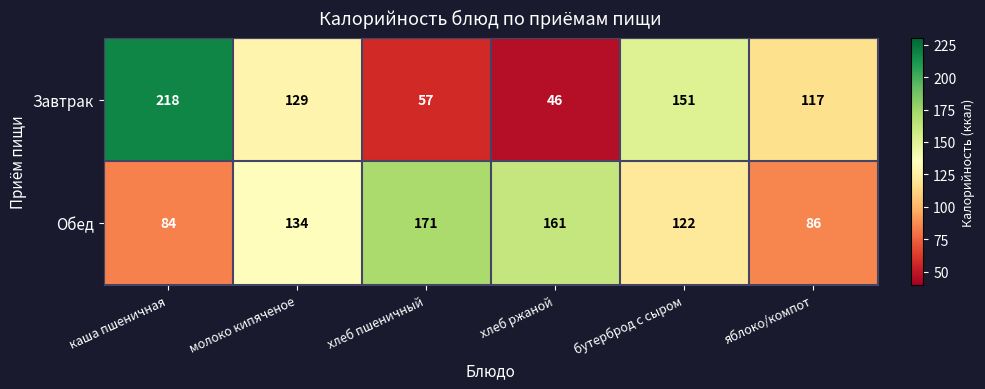

The value of Обед at хлеб ржаной is 109. True or false?

False